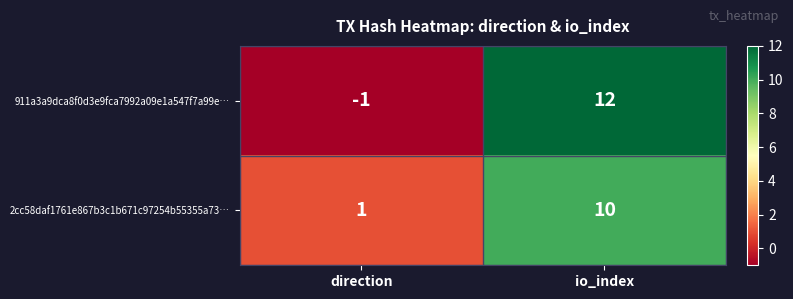

What is the difference between the 911a3a9dca8f0d3e9fca7992a09e1a547f7a99e… values at io_index and direction?

13